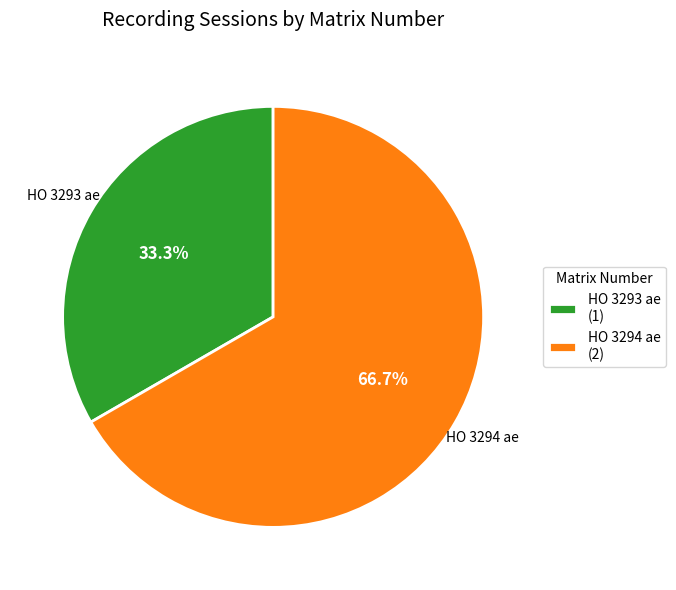

Is there any slice that represents more than half of the pie?

Yes